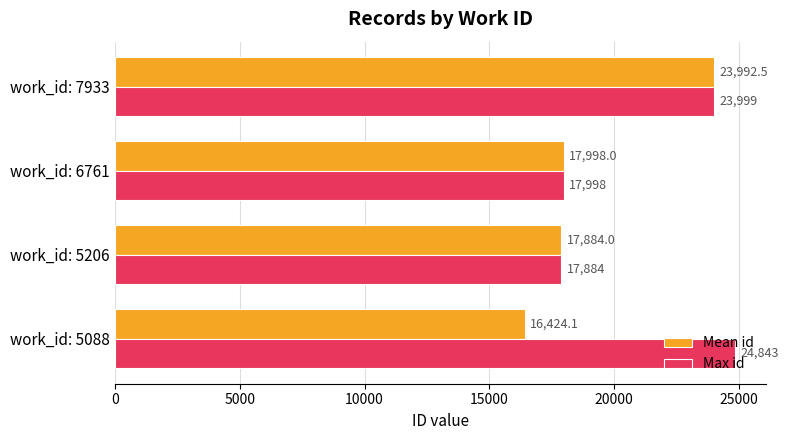

How many values in the Max id series are below 23999?

2